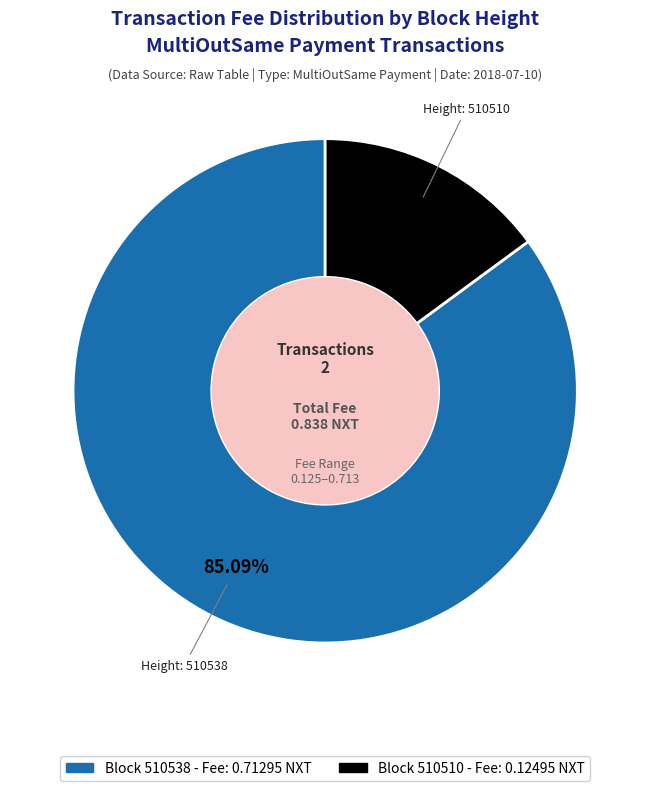

Is there any slice that represents more than half of the pie?

Yes